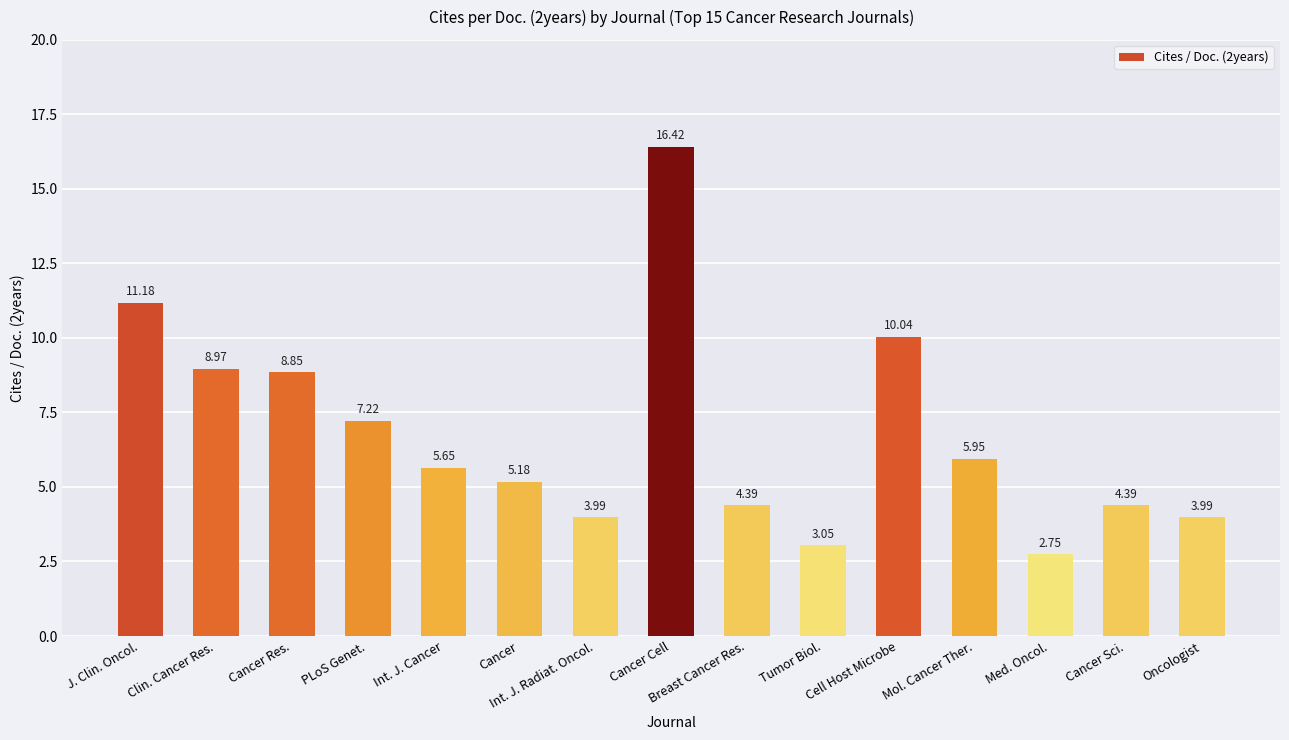

Which has a higher value, Cancer Cell or Cell Host Microbe?

Cancer Cell